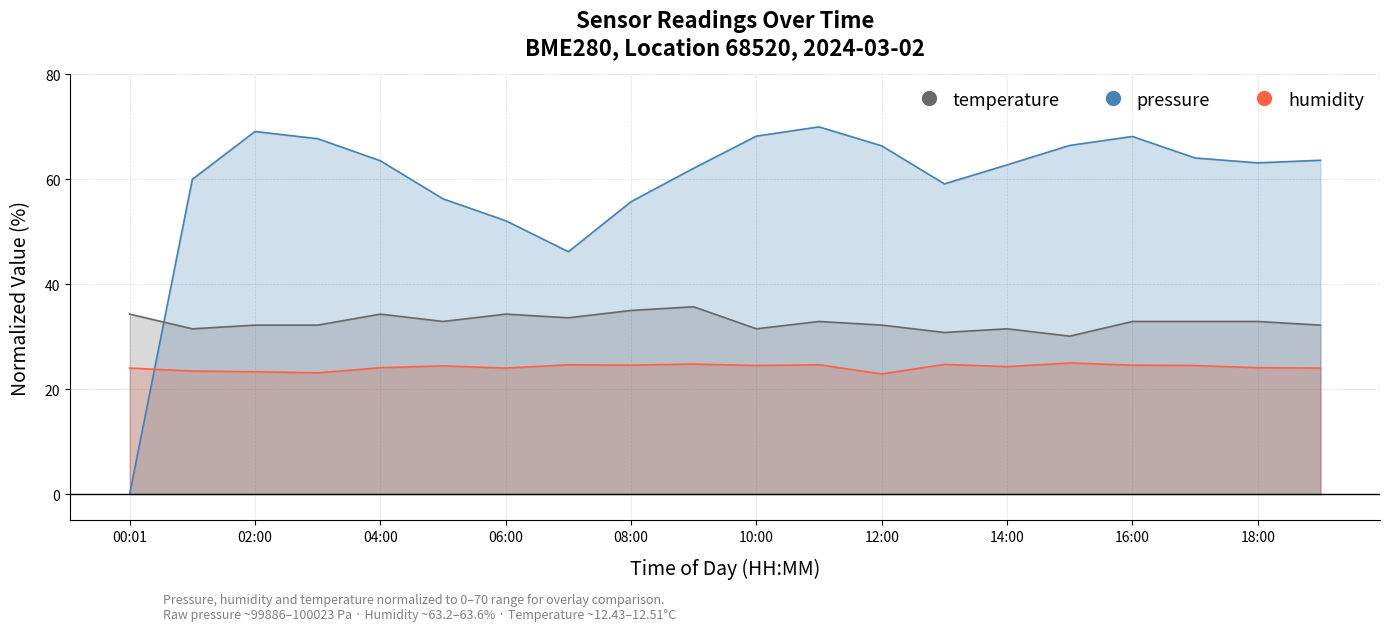

How many series are shown in this chart?

3